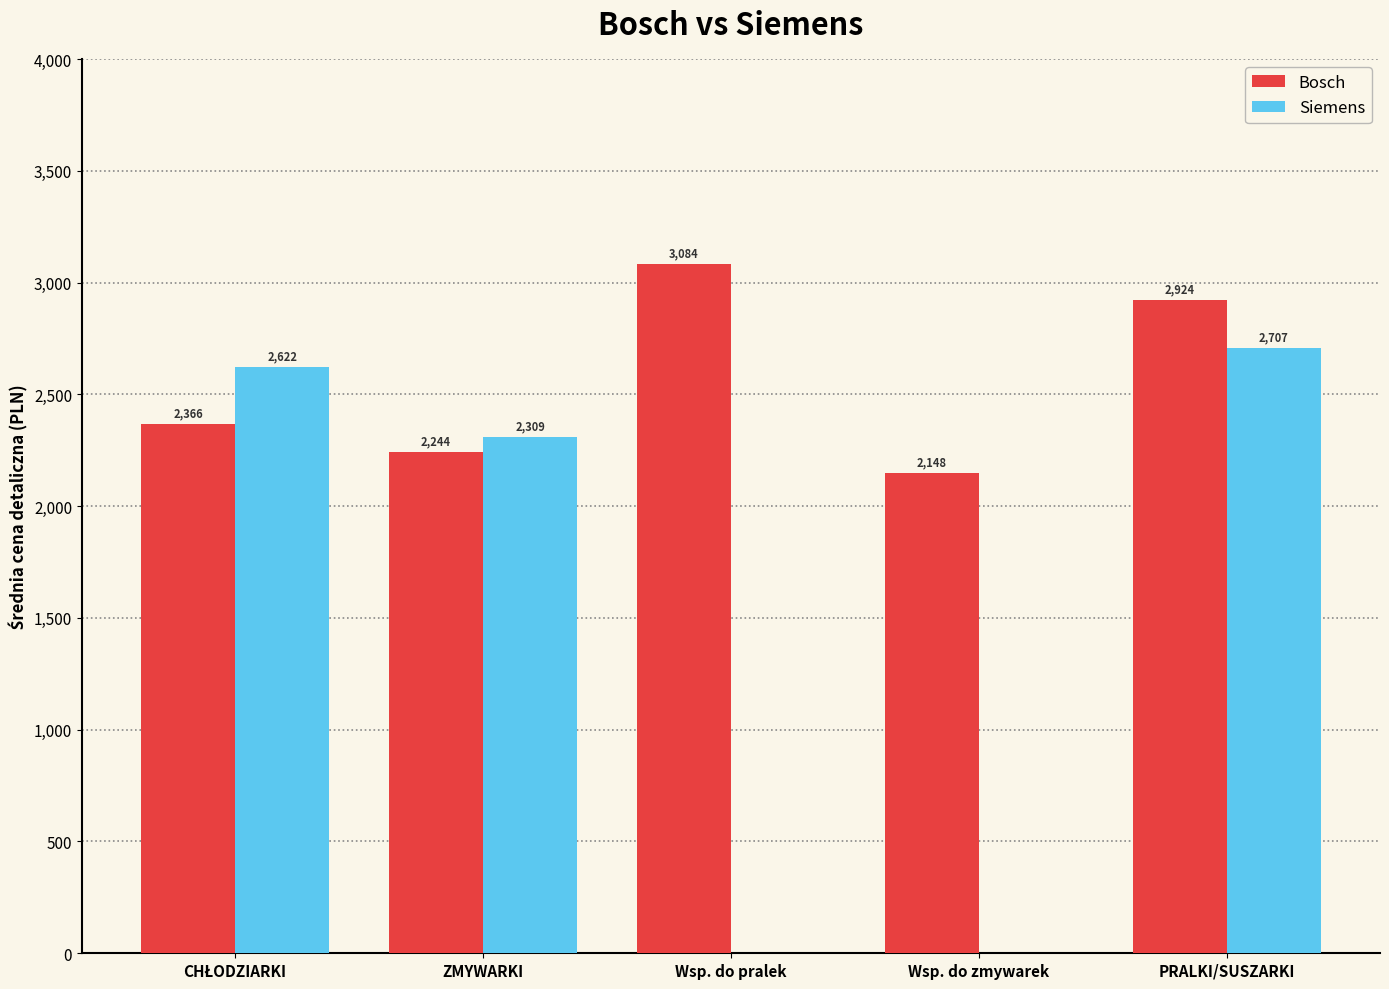

Which category has the highest value in the Siemens series?

PRALKI/SUSZARKI